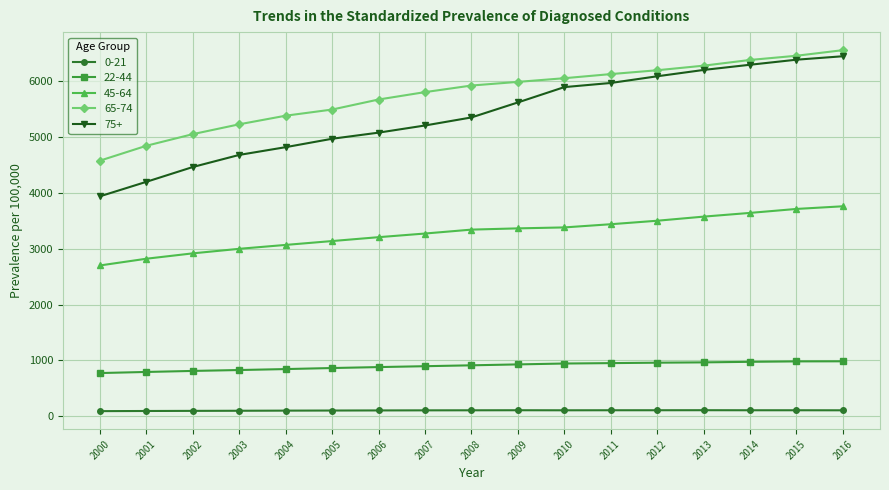

What is the value of the 22-44 point at the 14th from the left?

964.9